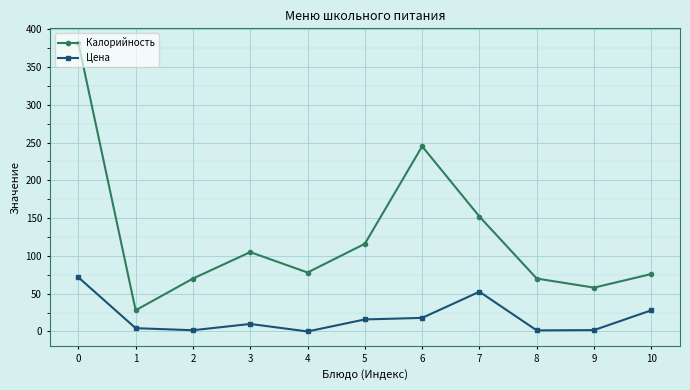

What is the difference between the maximum and minimum values in the Калорийность series?

354.0